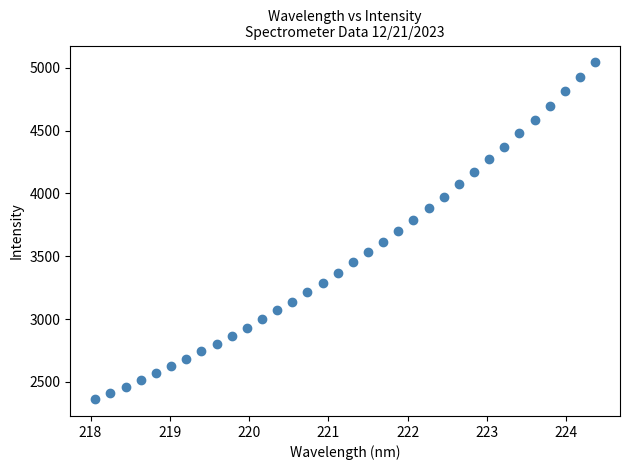

What is the range of X values (max minus min)?

6.3